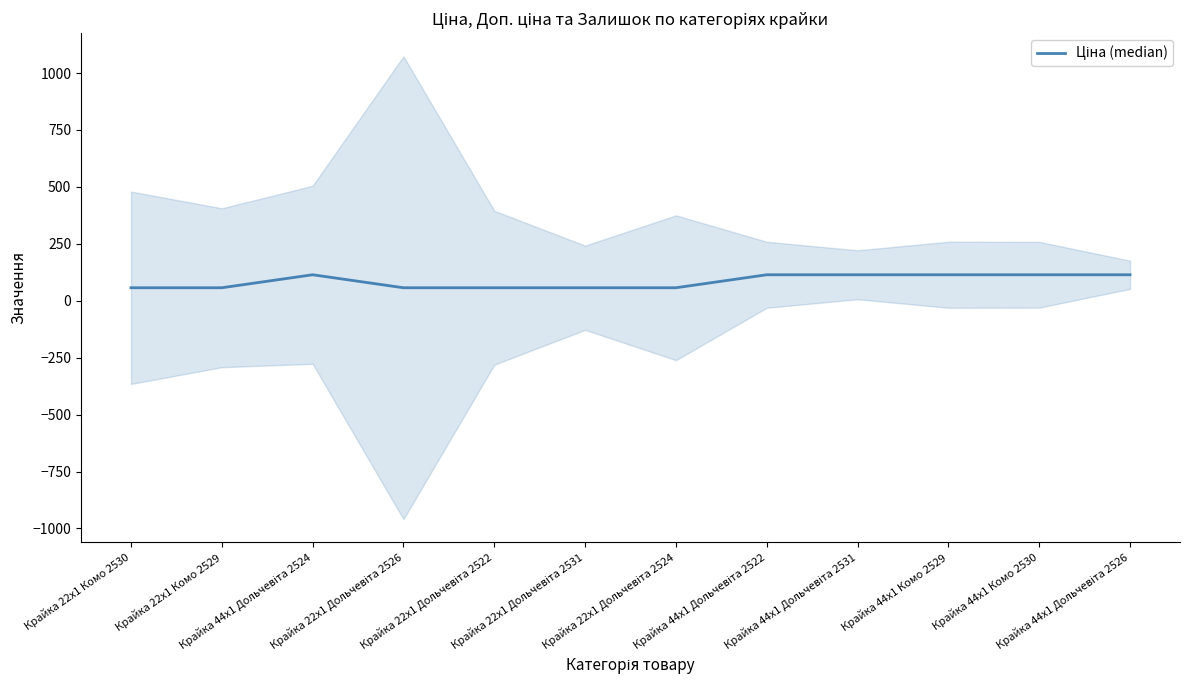

True or false: the data shows 11.7 at Крайка 22x1 Дольчевіта 2524.

False